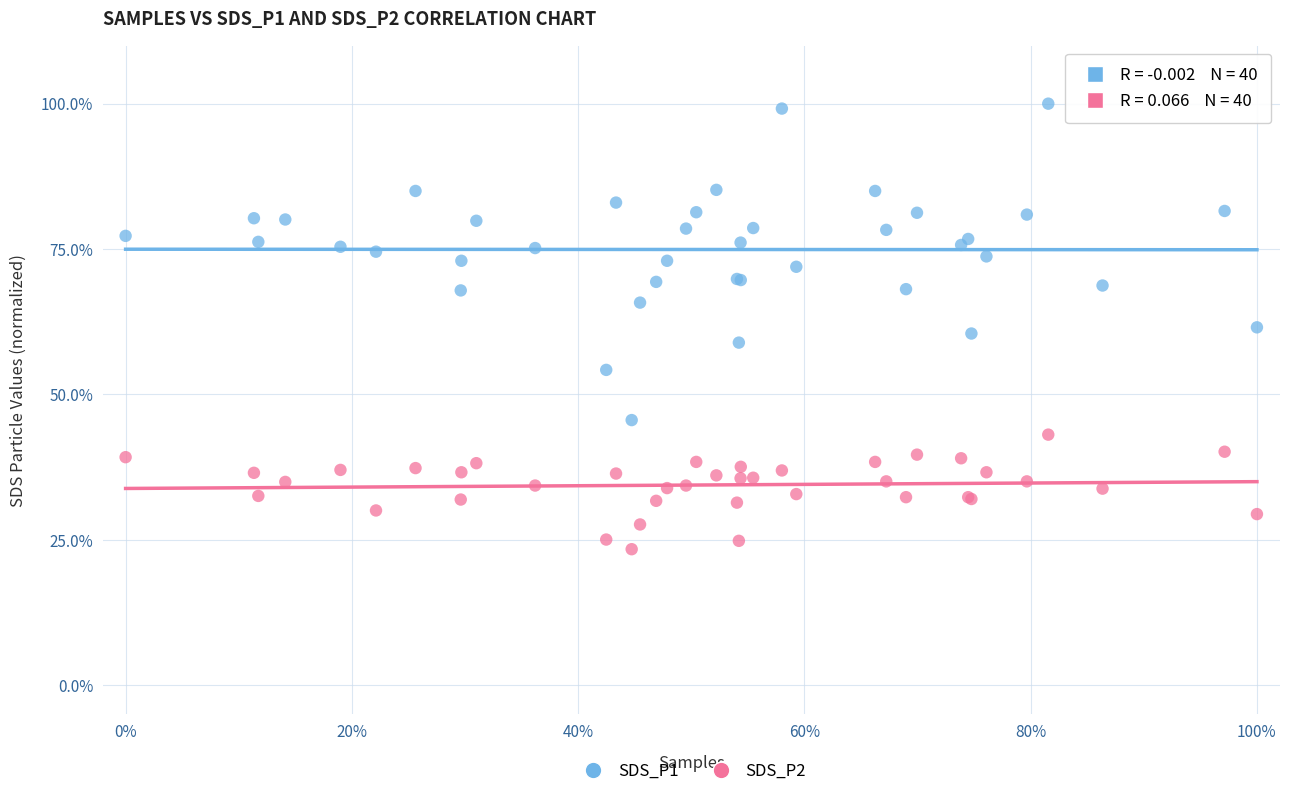

Which series has the largest Y range (max minus min)?

SDS_P1